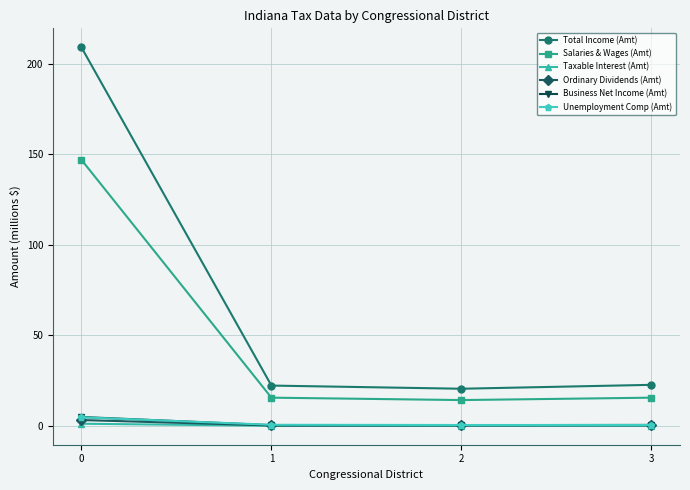

The value of Unemployment Comp (Amt) at 0 is 4.8. True or false?

True